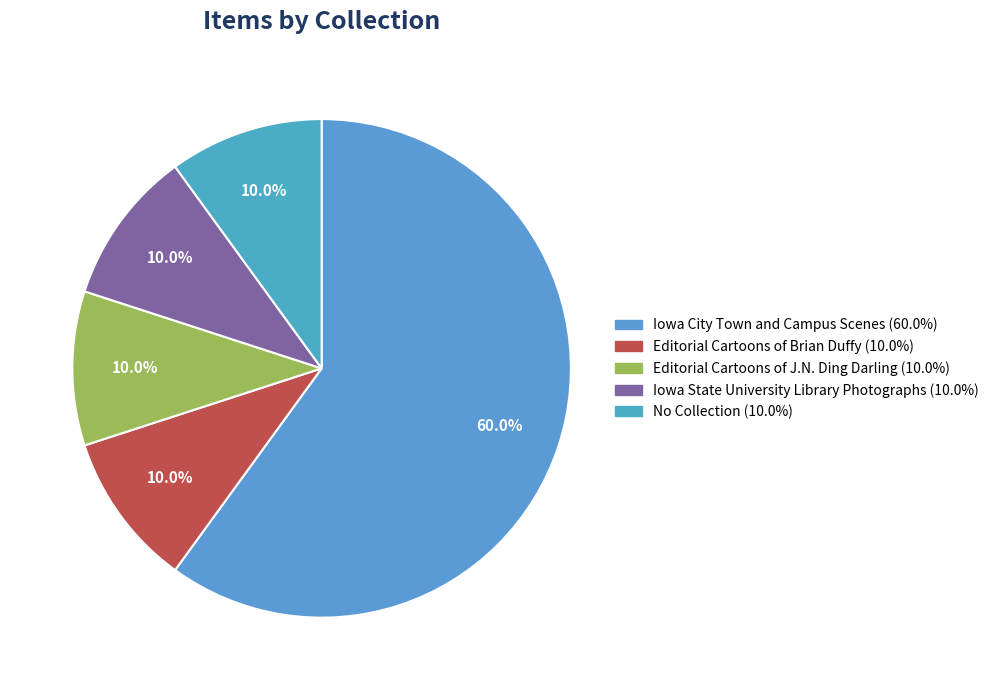

To the nearest percent, what portion does Editorial Cartoons of J.N. Ding Darling represent?

10%